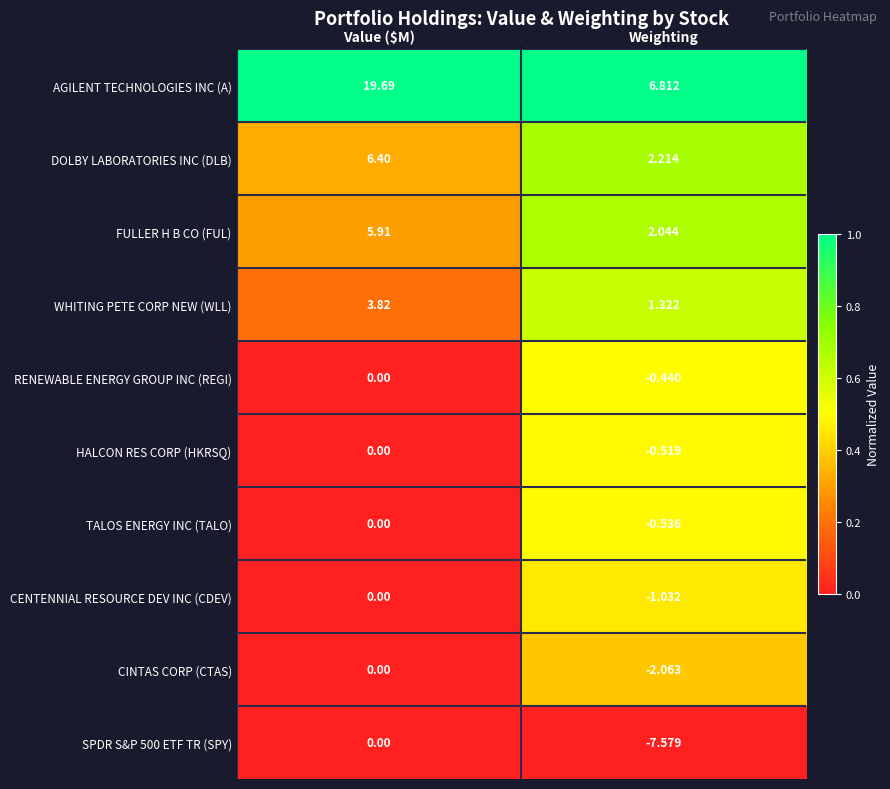

At which category is the sum across all series the highest?

Value ($M)